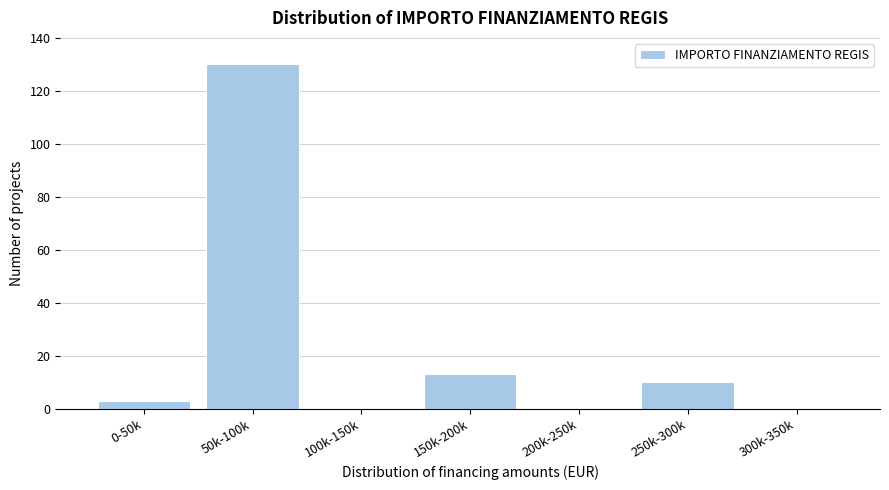

Reading left to right, list all the values displayed in this chart.

0-50k=3	50k-100k=130	100k-150k=0	150k-200k=13	200k-250k=0	250k-300k=10	300k-350k=0